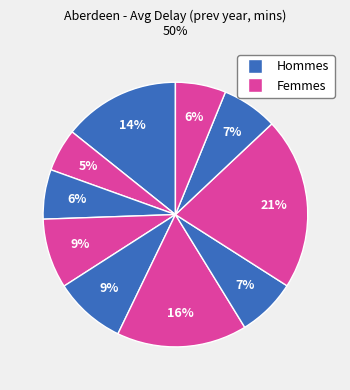

How many slices are in this pie chart?

10